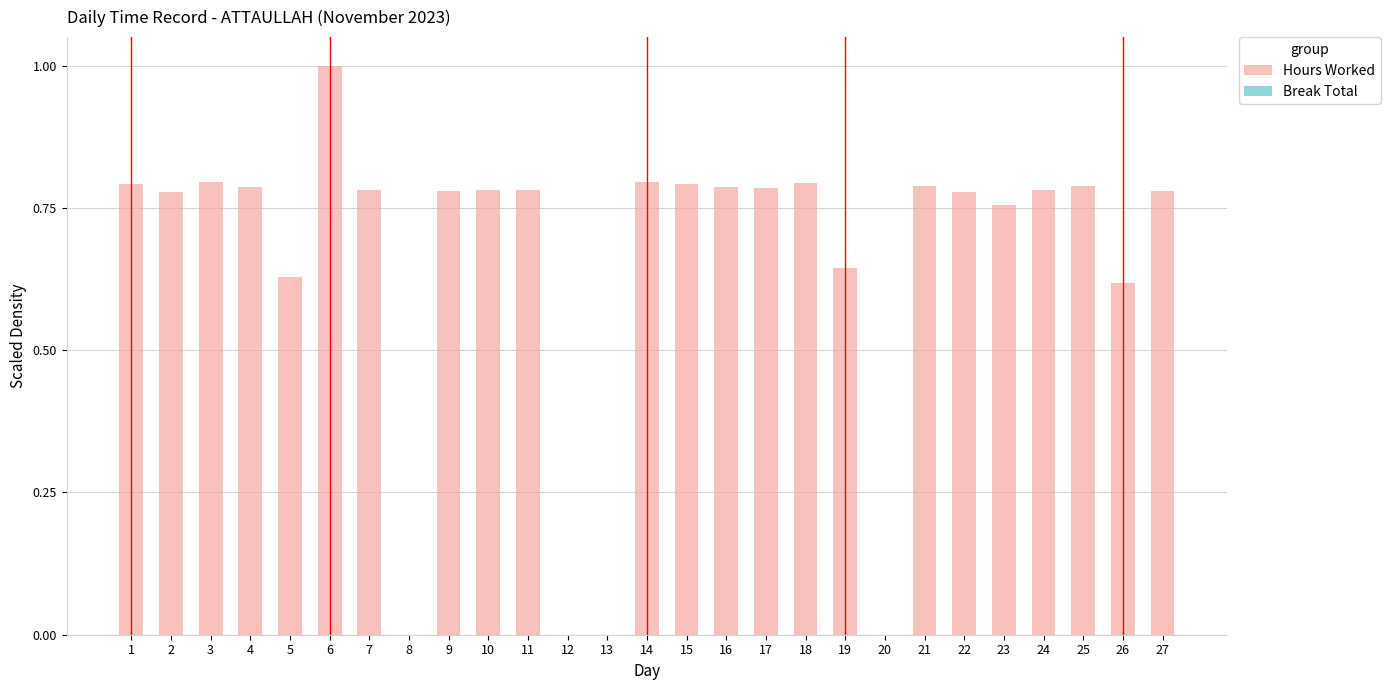

What is the greatest value displayed?

1.0